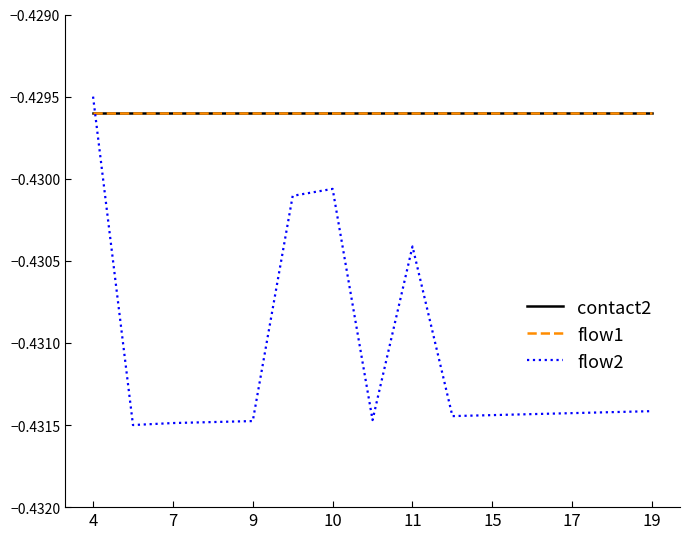

Is this an area chart (filled region under the line)?

No